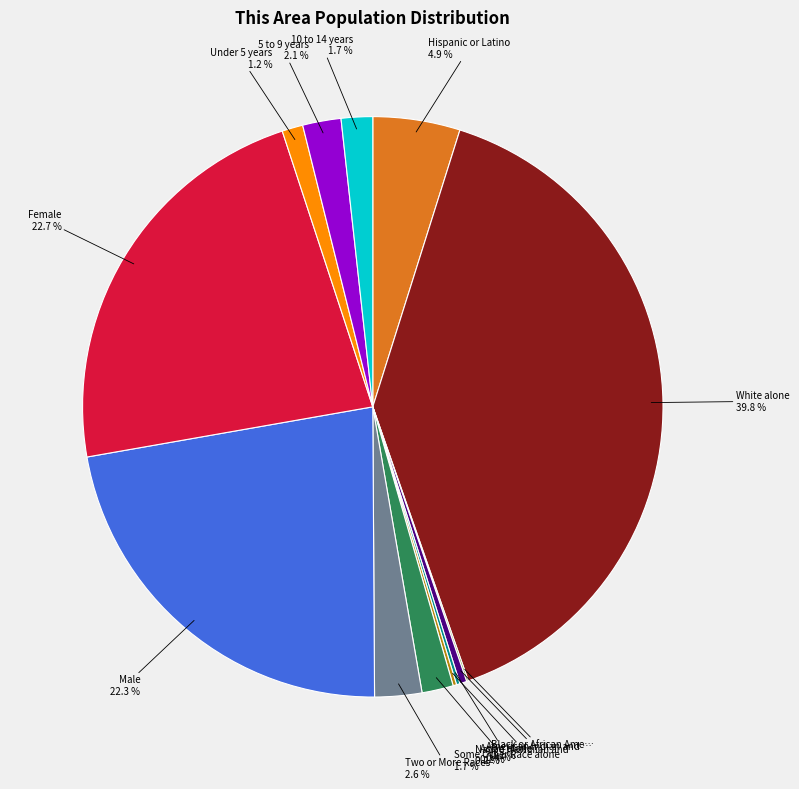

Is there a majority slice in this chart?

No